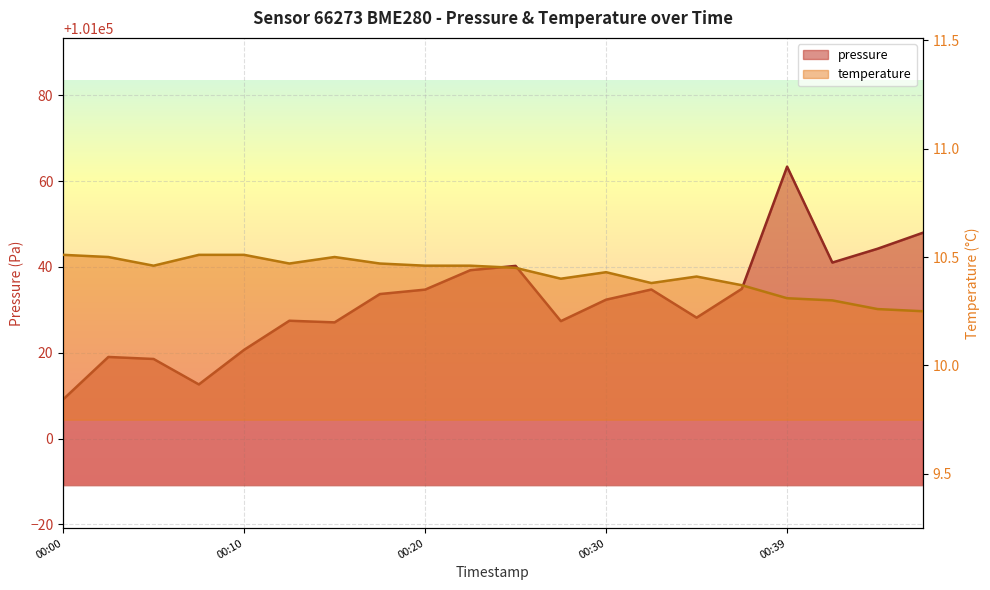

The pressure series shows 101034.7 at 00:20. True or false?

True